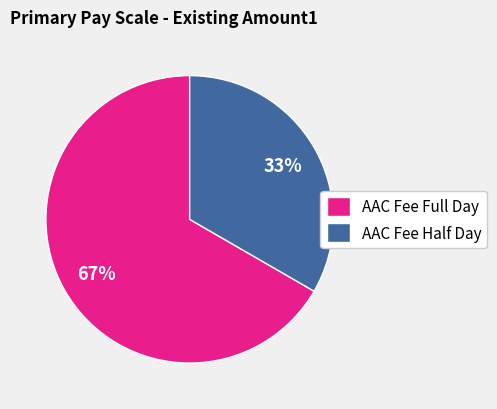

How many segments does this pie chart have?

2